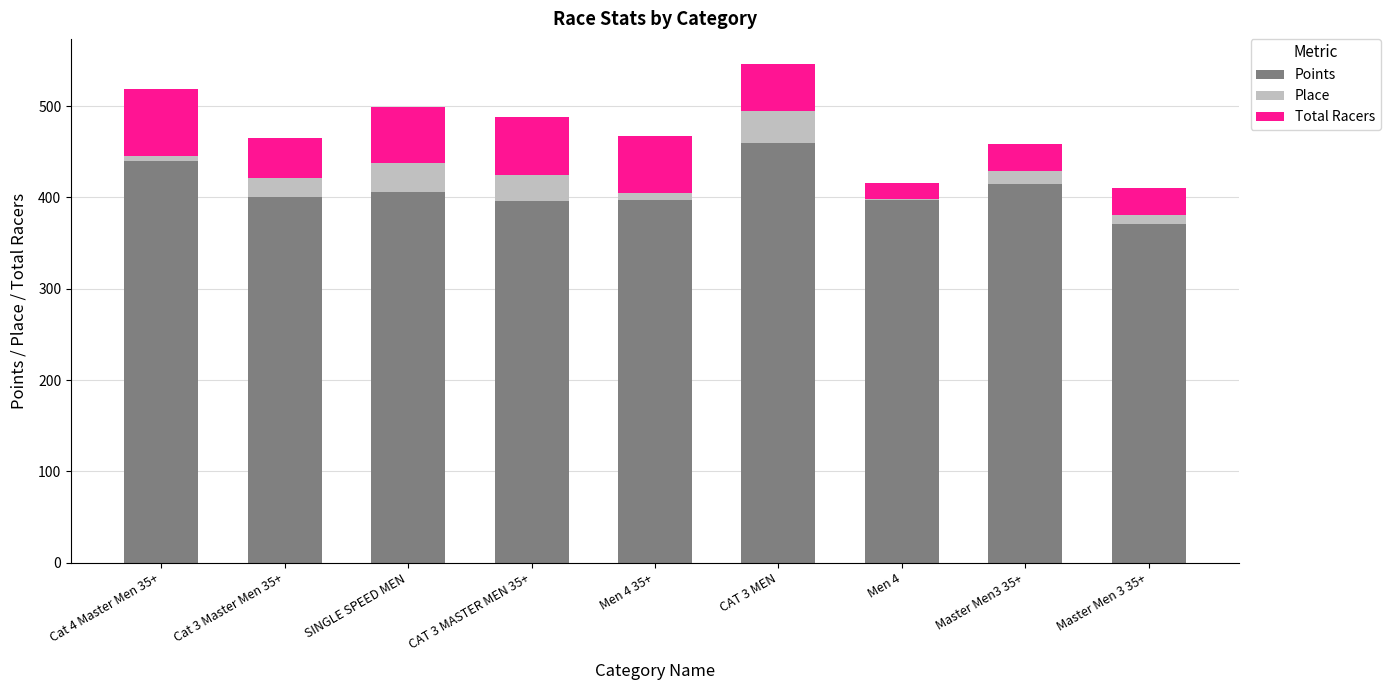

At which label does Points reach its peak?

CAT 3 MEN